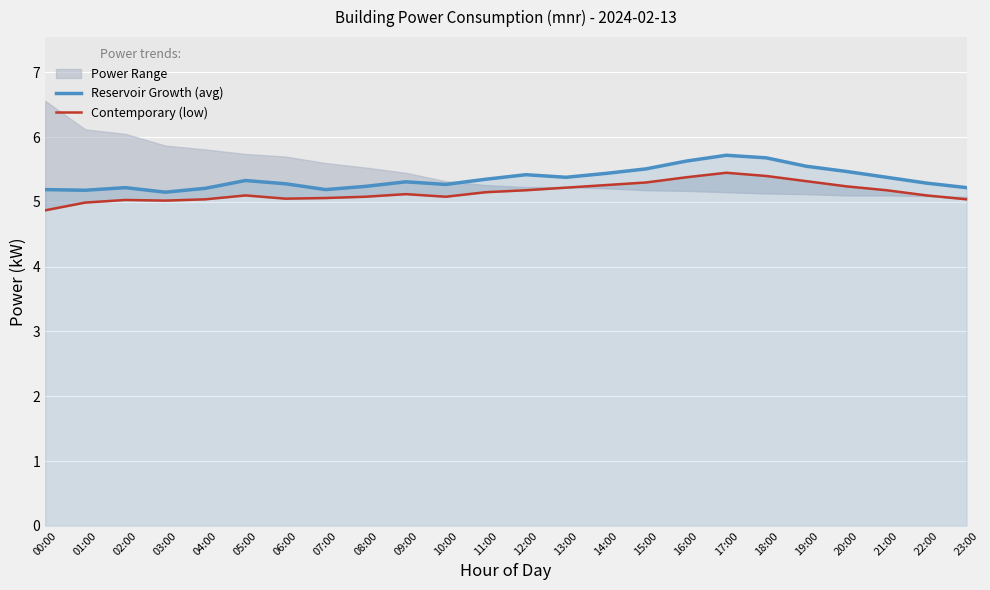

Is the value of Contemporary (low) at 04:00 greater than the value of Reservoir Growth (avg) at 05:00?

No